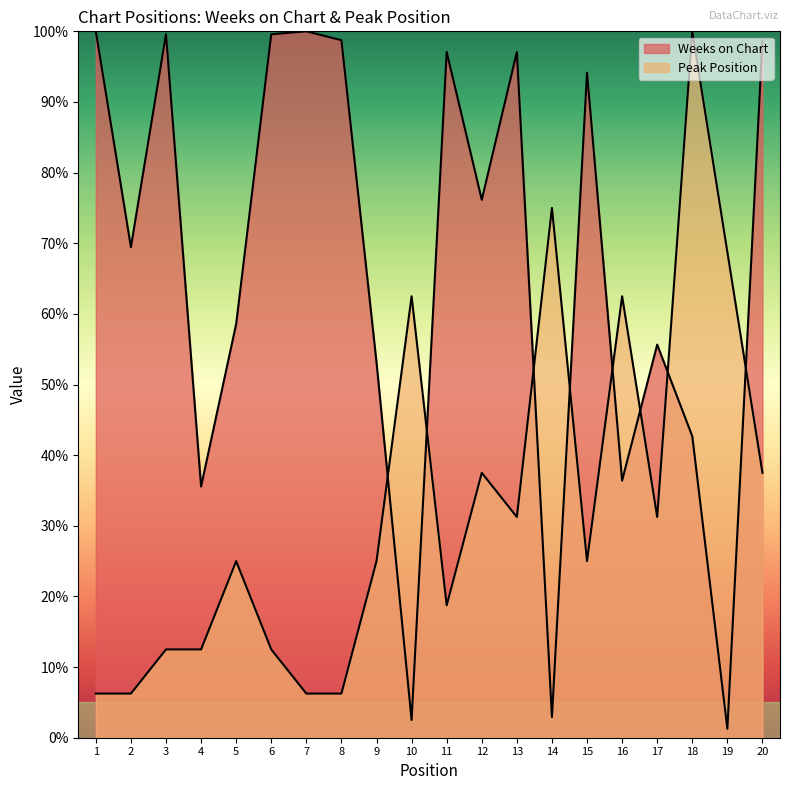

What are all the series names shown in the legend?

Weeks on Chart, Peak Position